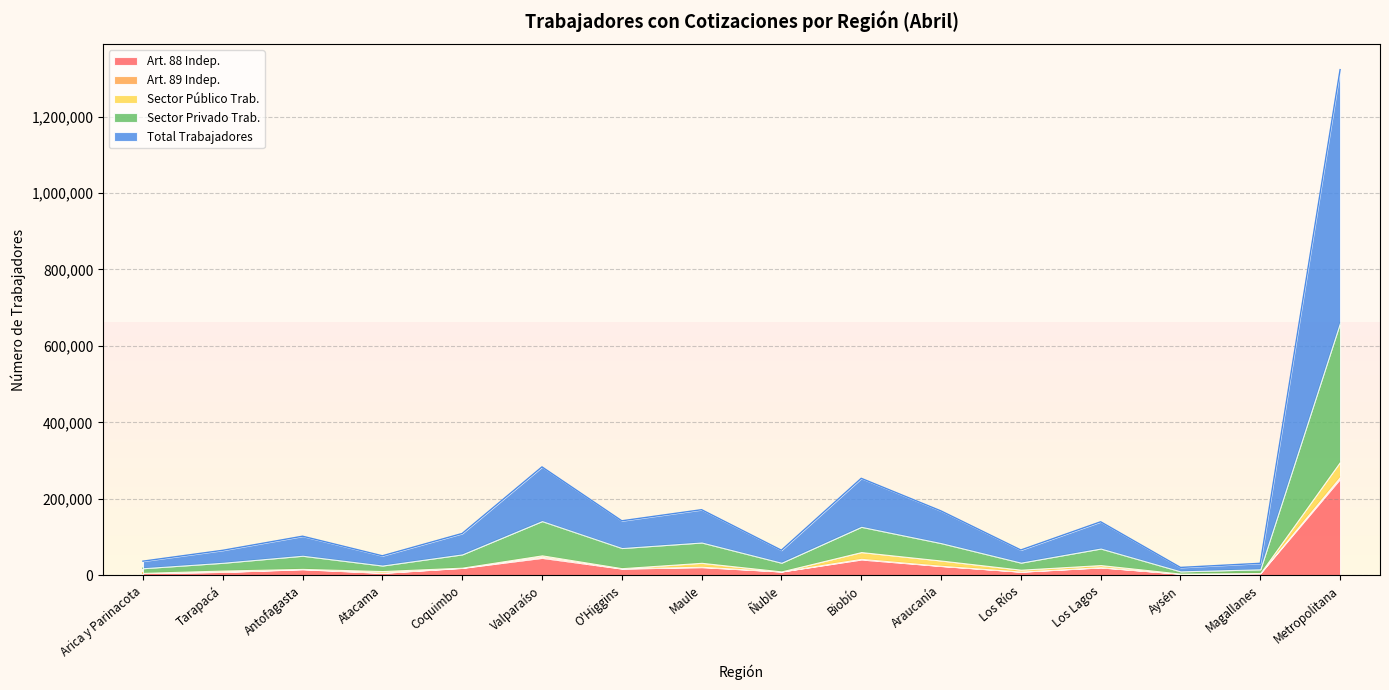

How many values in the Art. 88 Indep. series are below 17536?

8